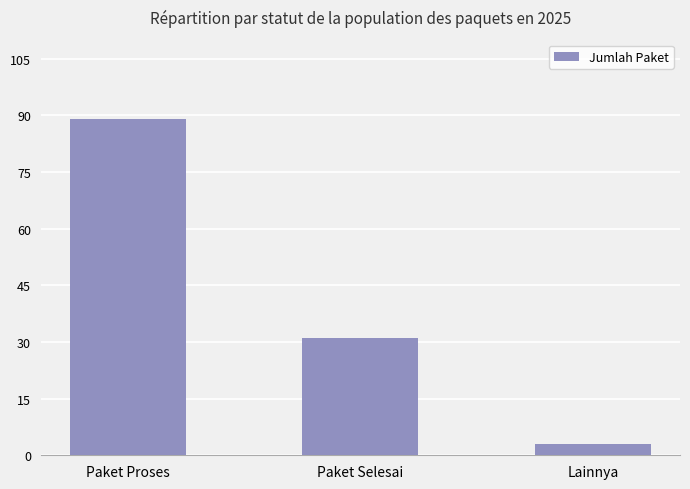

Count the number of categories in the chart.

3